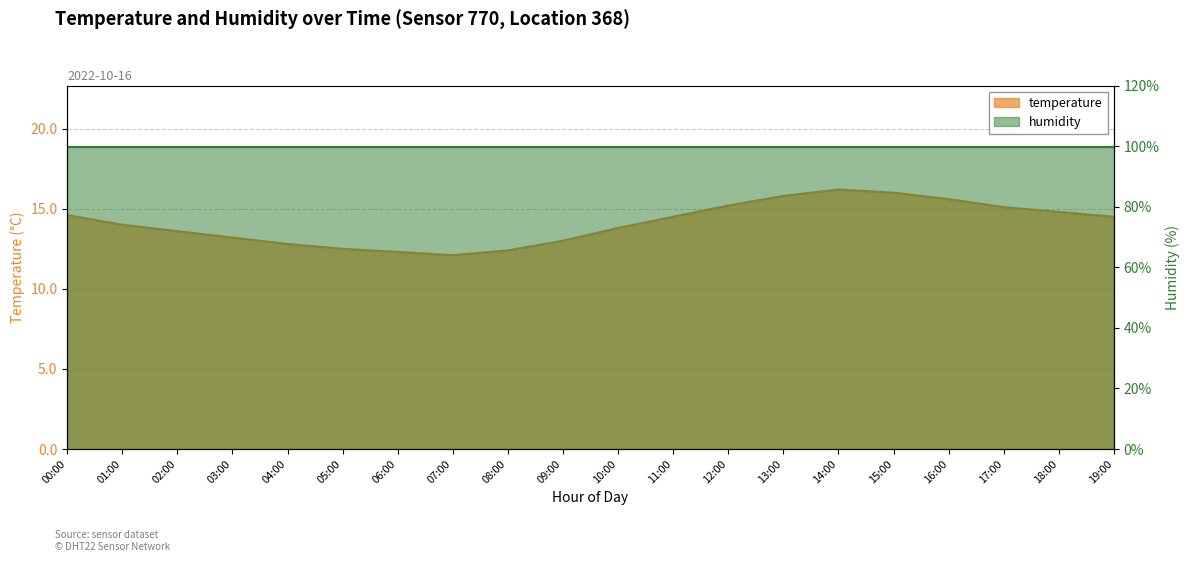

Reading left to right, extract all data points from this chart.

00:00=14.6	01:00=14.0	02:00=13.6	03:00=13.2	04:00=12.8	05:00=12.5	06:00=12.3	07:00=12.1	08:00=12.4	09:00=13.0	10:00=13.8	11:00=14.5	12:00=15.2	13:00=15.8	14:00=16.2	15:00=16.0	16:00=15.6	17:00=15.1	18:00=14.8	19:00=14.5